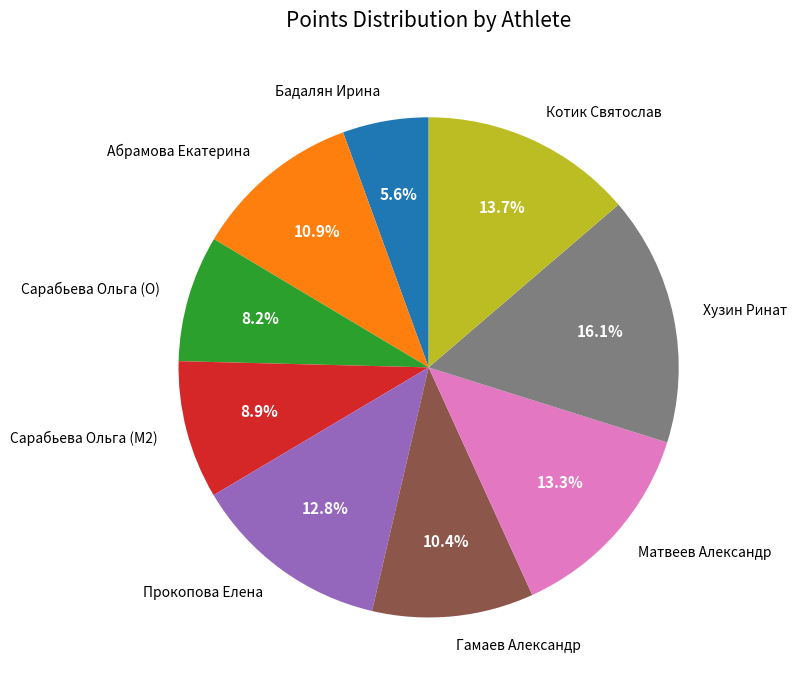

To the nearest percent, what is the difference between the Хузин Ринат and Матвеев Александр slice percentages?

3%